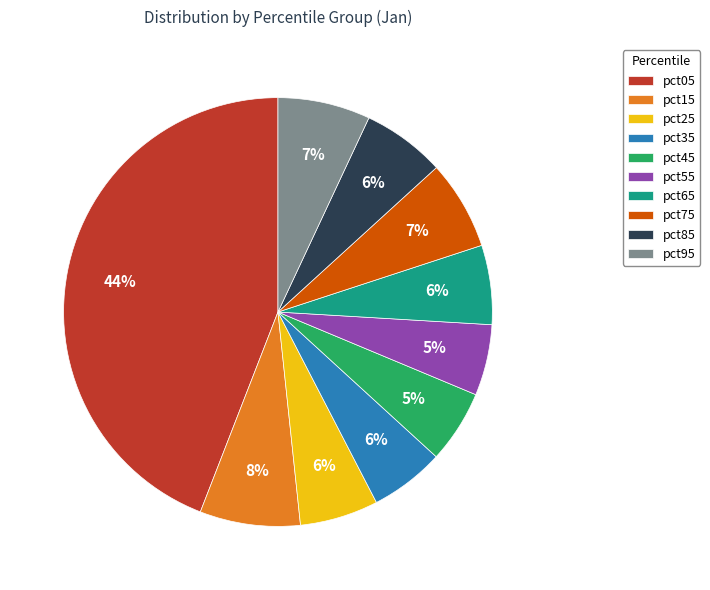

The pct65 slice represents 1% of the pie. True or false?

False